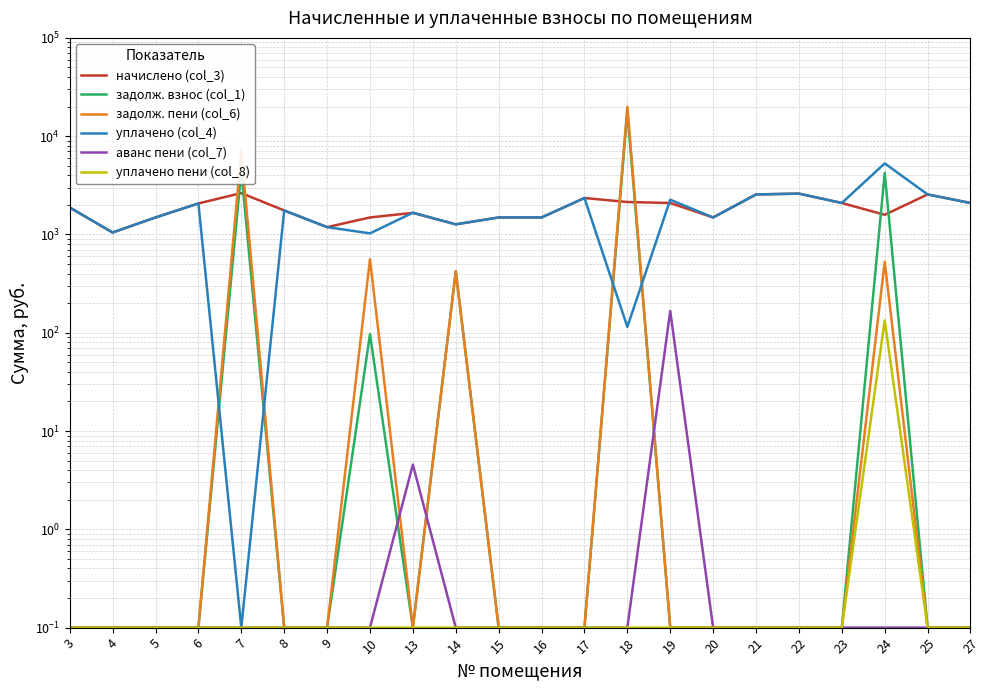

True or false: задолж. пени (col_6) has a value of 0.1 at 4.

False